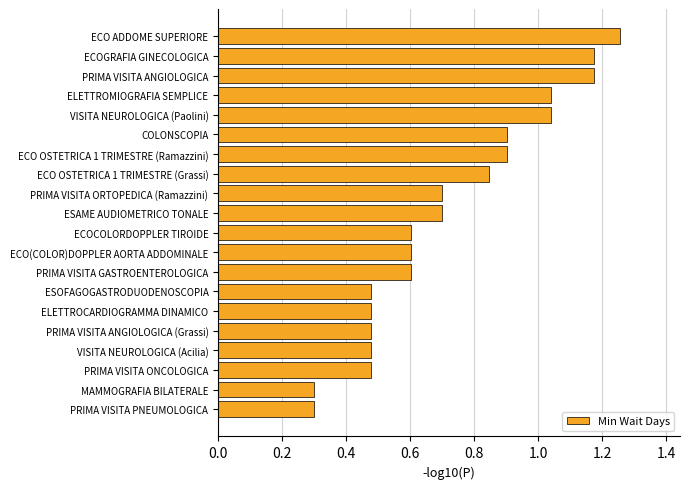

What is the sum of all values?

14.5